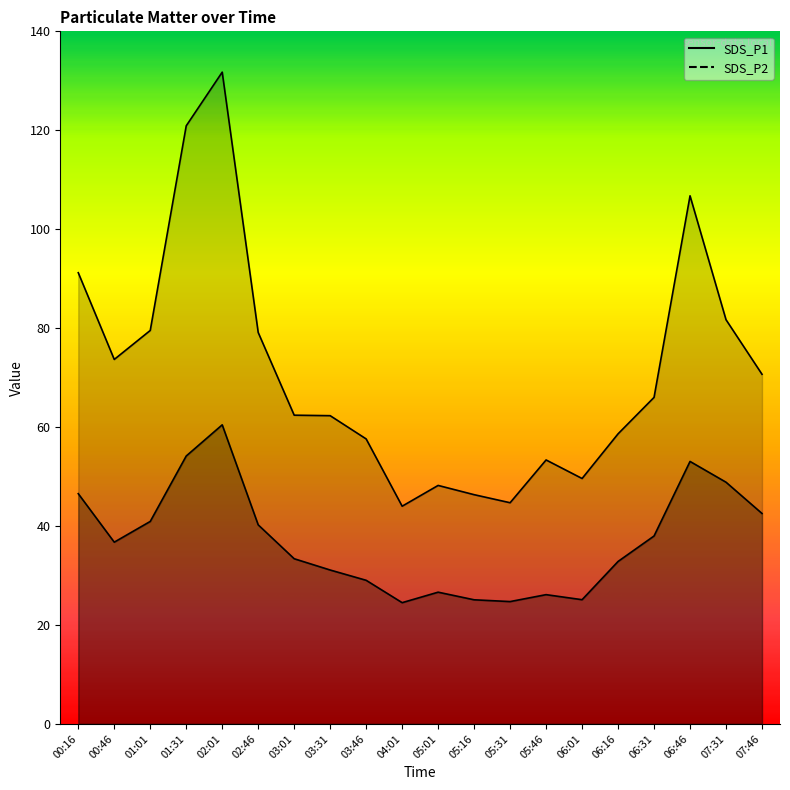

List the series in order of their peak value, lowest first.

SDS_P2, SDS_P1